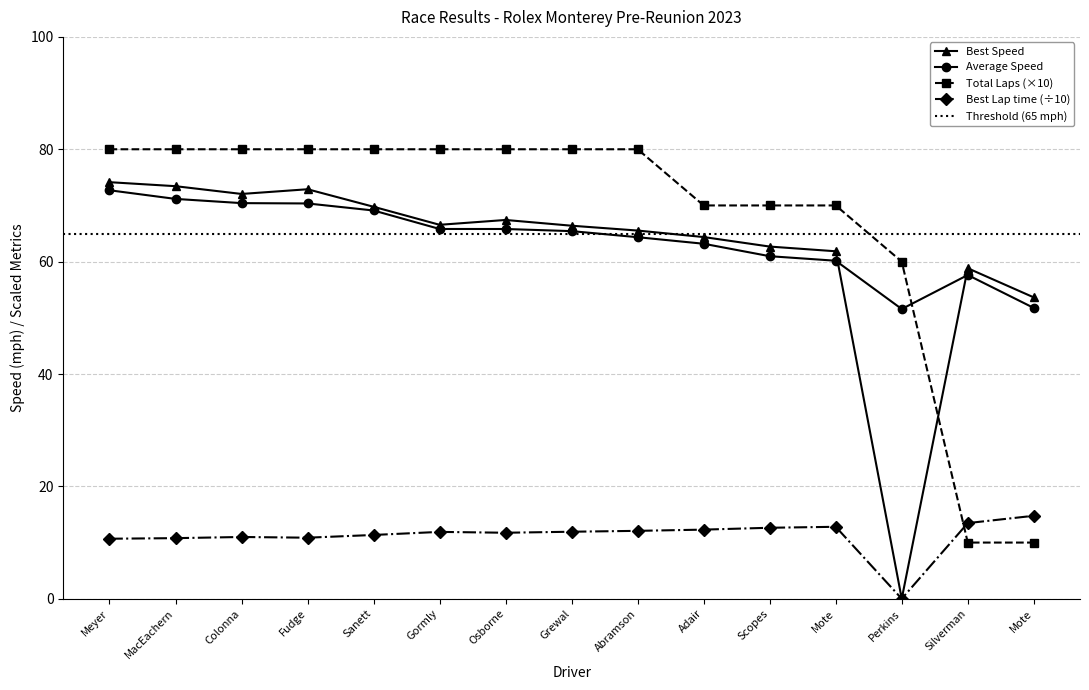

What is the sum of all Best Lap time values?

168.3